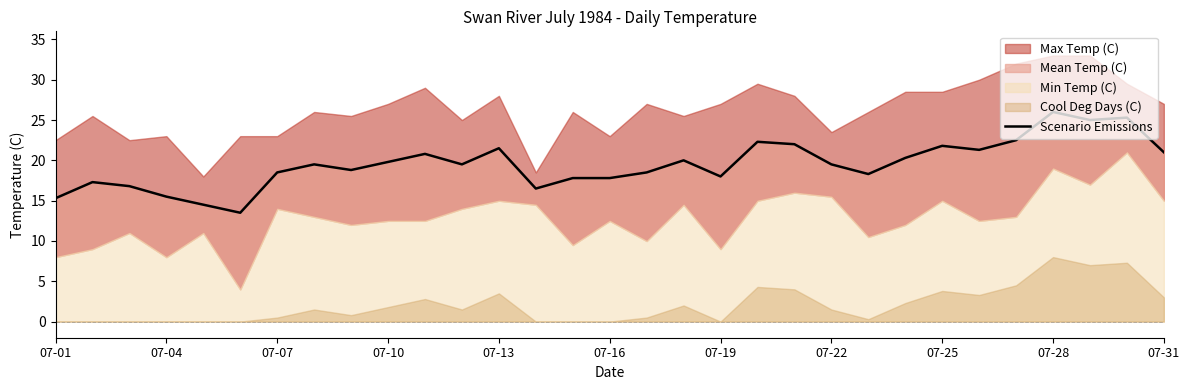

Which label corresponds to the smallest value in the chart?

07-16